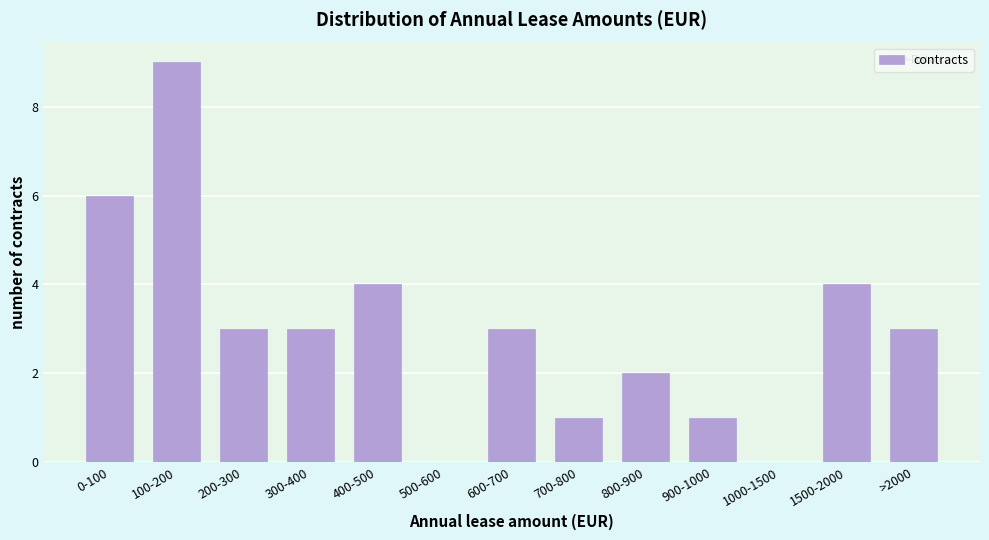

Reading right to left, list all the values displayed in this chart.

>2000=3	1500-2000=4	1000-1500=0	900-1000=1	800-900=2	700-800=1	600-700=3	500-600=0	400-500=4	300-400=3	200-300=3	100-200=9	0-100=6